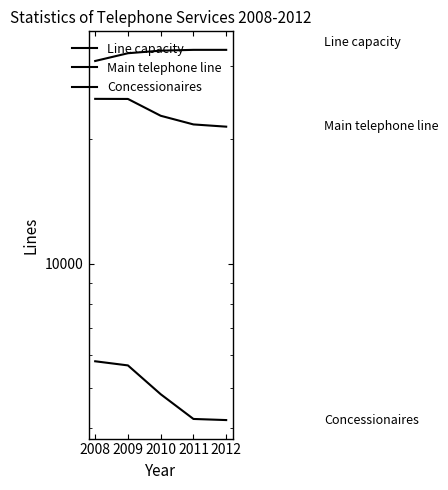

True or false: Line capacity has more than 0 points higher than both neighbors.

False